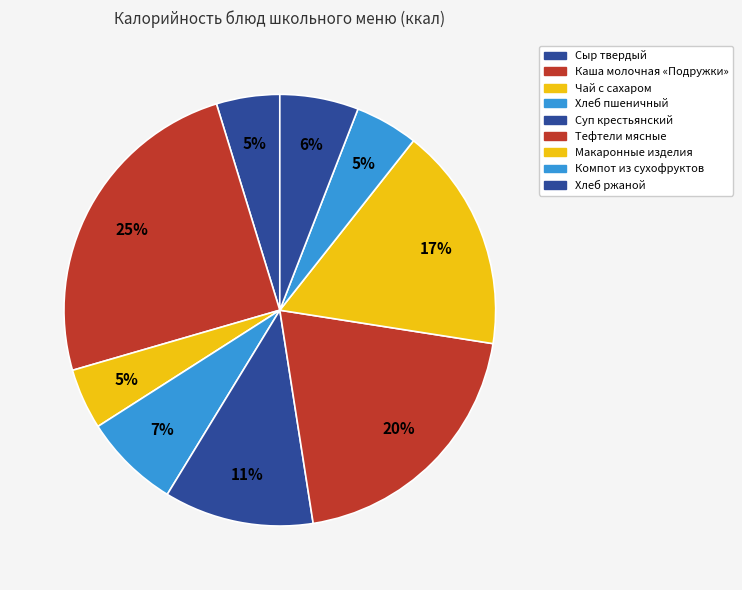

What is the ratio of the value at Сыр твердый to the value at Макаронные изделия?

0.3